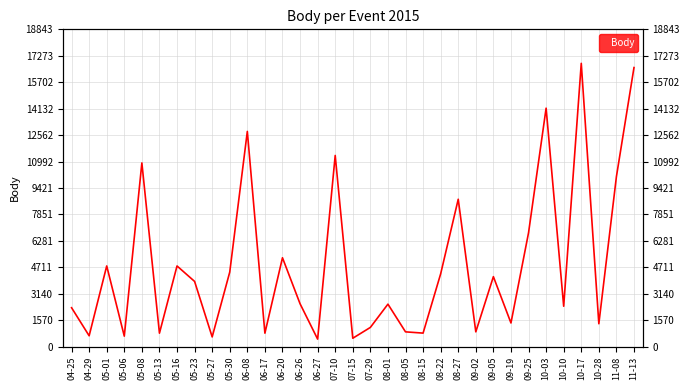

What is the difference between the maximum and second lowest values?

16325